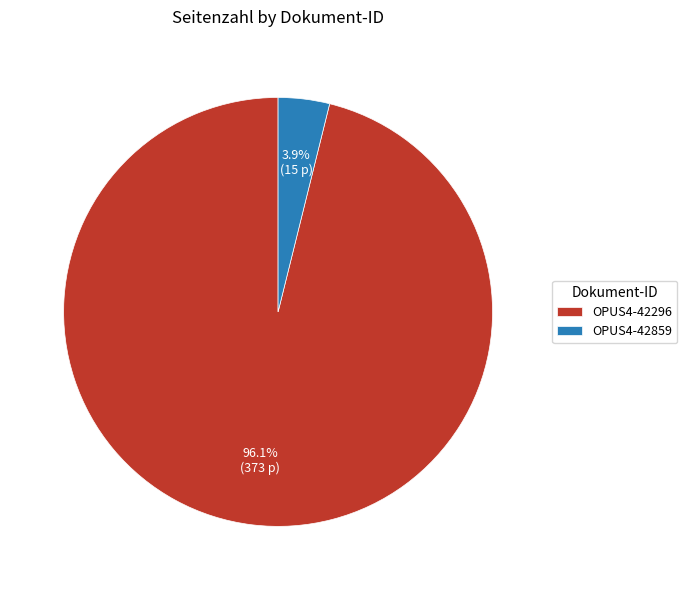

To the nearest percent, what is the difference between the largest and smallest slice percentages?

92%